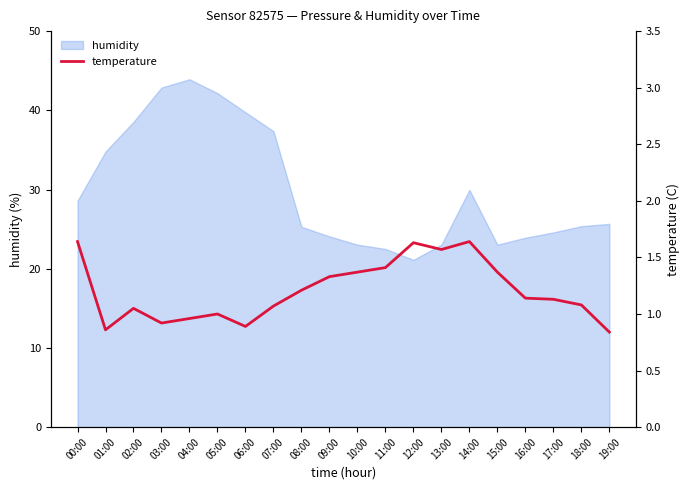

How many values are below 1?

5